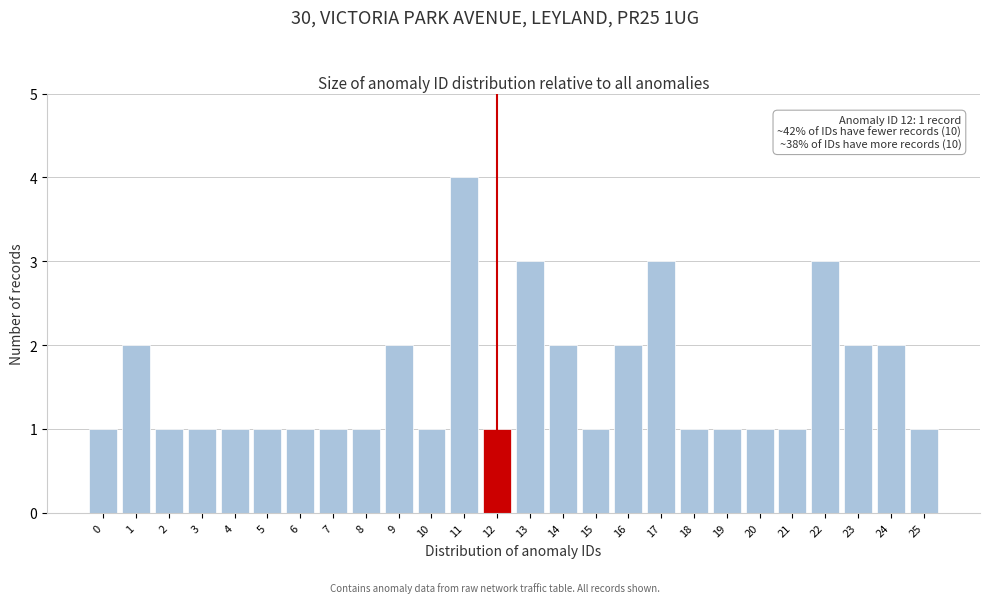

Reading right to left, what are all the values shown in this chart?

1	2	2	3	1	1	1	1	3	2	1	2	3	1	4	1	2	1	1	1	1	1	1	1	2	1